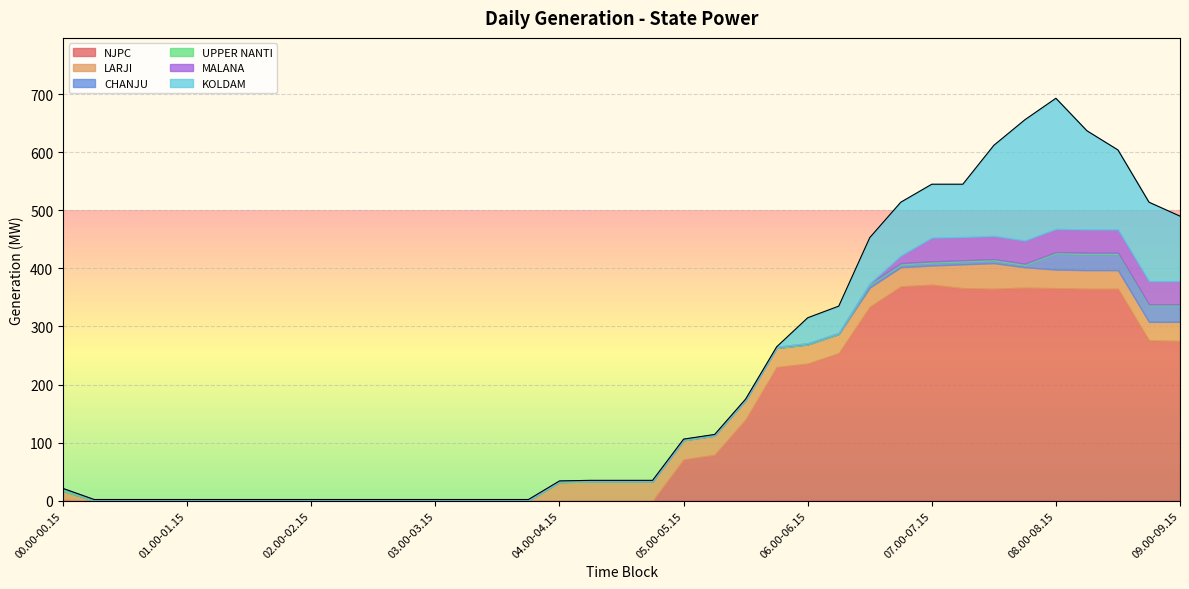

What are all the series names shown in the legend?

NJPC, LARJI, CHANJU, UPPER NANTI, MALANA, KOLDAM